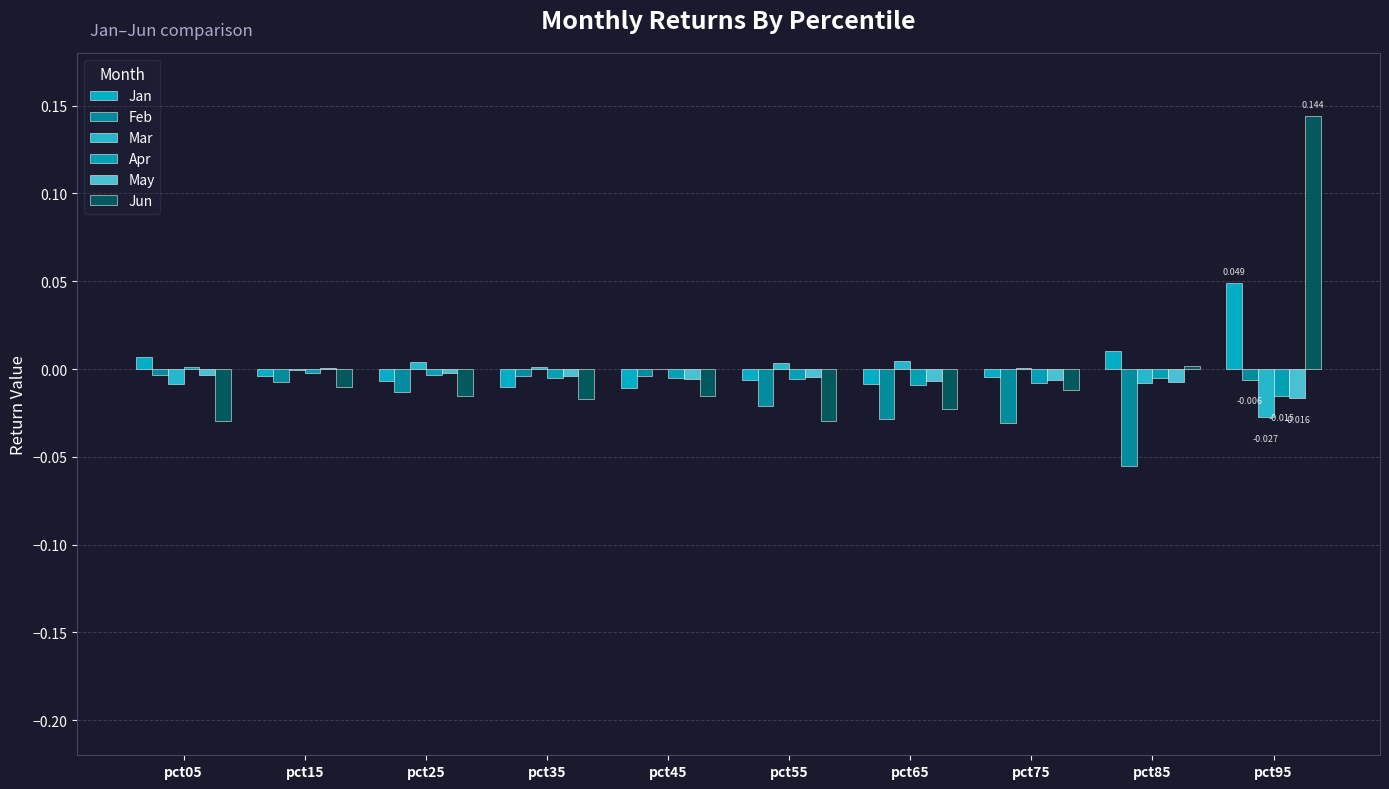

Reading right to left, transcribe all the data shown in this chart.

Jan: 0.0	0.0	-0.0	-0.0	-0.0	-0.0	-0.0	-0.0	-0.0	0.0
Feb: -0.0	-0.1	-0.0	-0.0	-0.0	-0.0	-0.0	-0.0	-0.0	-0.0
Mar: -0.0	-0.0	0.0	0.0	0.0	-0.0	0.0	0.0	-0.0	-0.0
Apr: -0.0	-0.0	-0.0	-0.0	-0.0	-0.0	-0.0	-0.0	-0.0	0.0
May: -0.0	-0.0	-0.0	-0.0	-0.0	-0.0	-0.0	-0.0	0.0	-0.0
Jun: 0.1	0.0	-0.0	-0.0	-0.0	-0.0	-0.0	-0.0	-0.0	-0.0